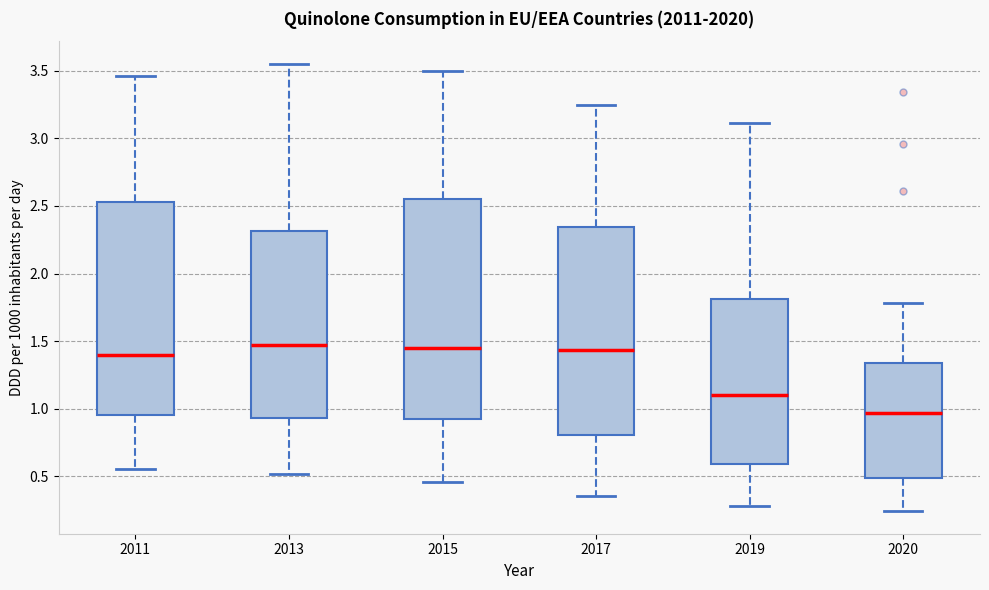

Where does the upper whisker of the box at x = 2015 end on the y-axis? The values are not printed on the chart, so give them approximately, as read against the axis.

3.50